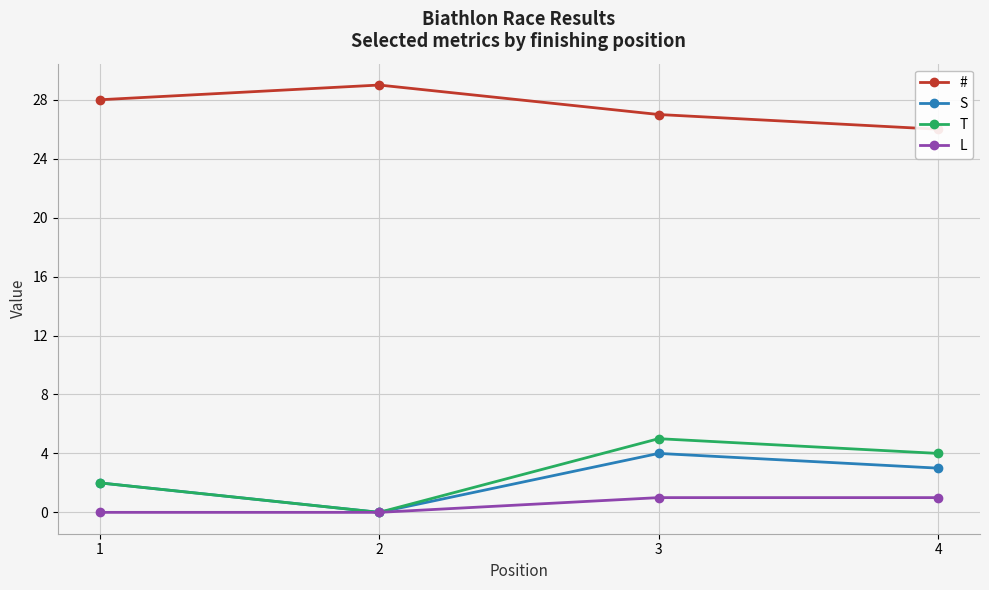

At which category is the sum across all series the highest?

3